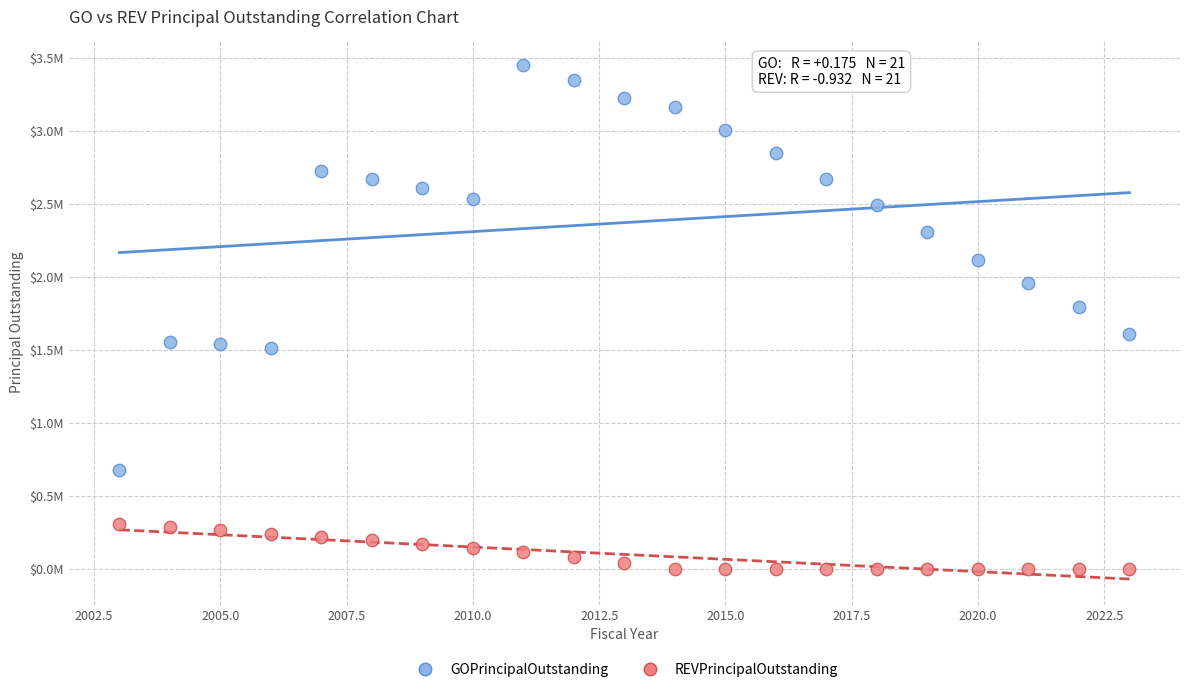

Which series reaches the minimum Y coordinate?

REVPrincipalOutstanding